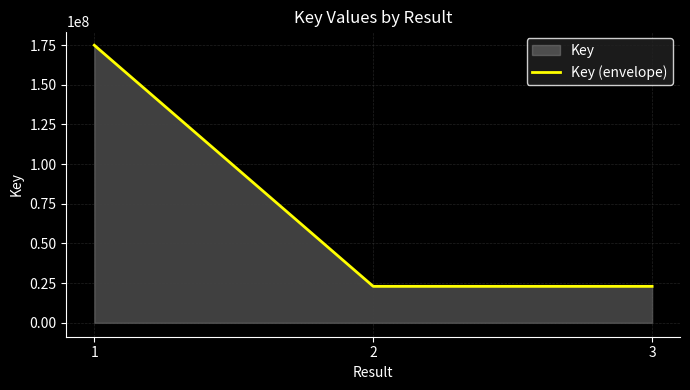

Which label corresponds to the smallest value in the chart?

3